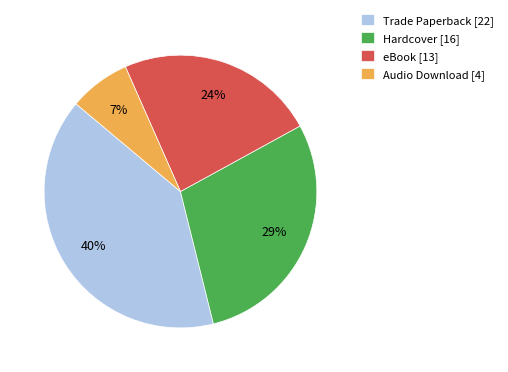

What is the smallest slice in the pie chart?

Audio Download